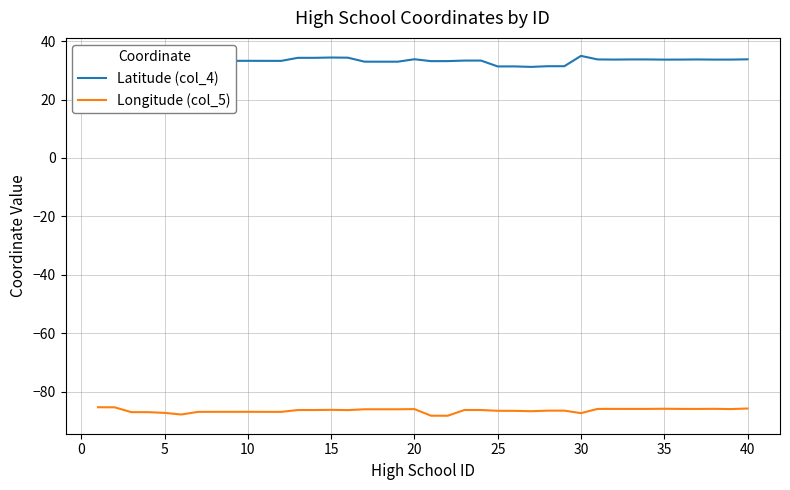

What is the difference between the maximum and minimum values in the Latitude (col_4) series?

3.8